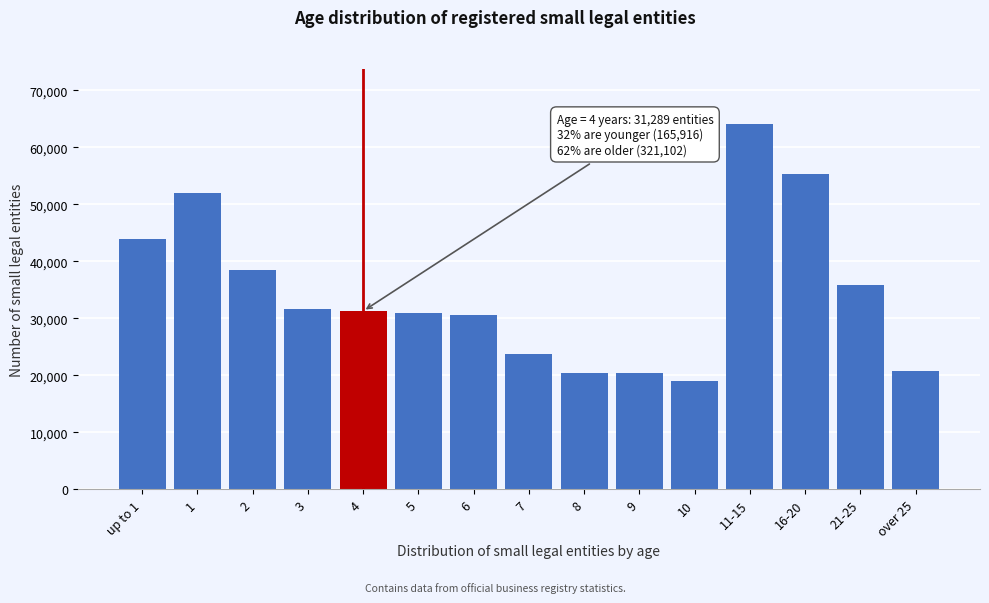

What is the greatest value displayed?

64118